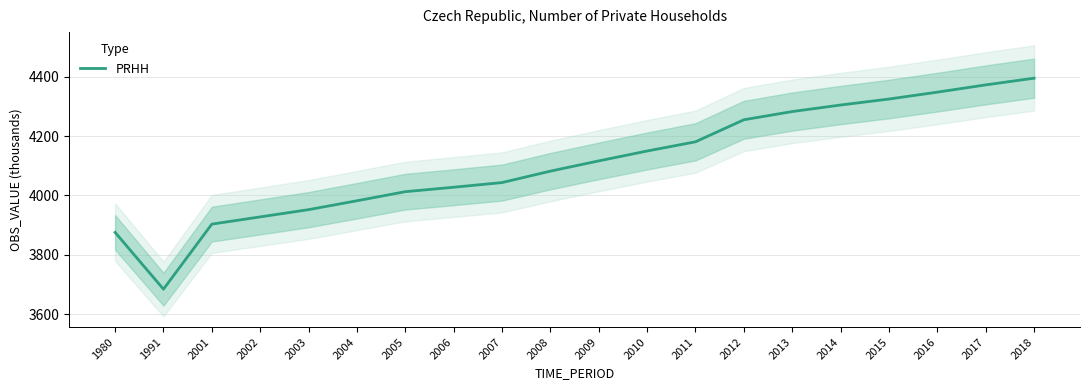

How many data points are above 4116?

10